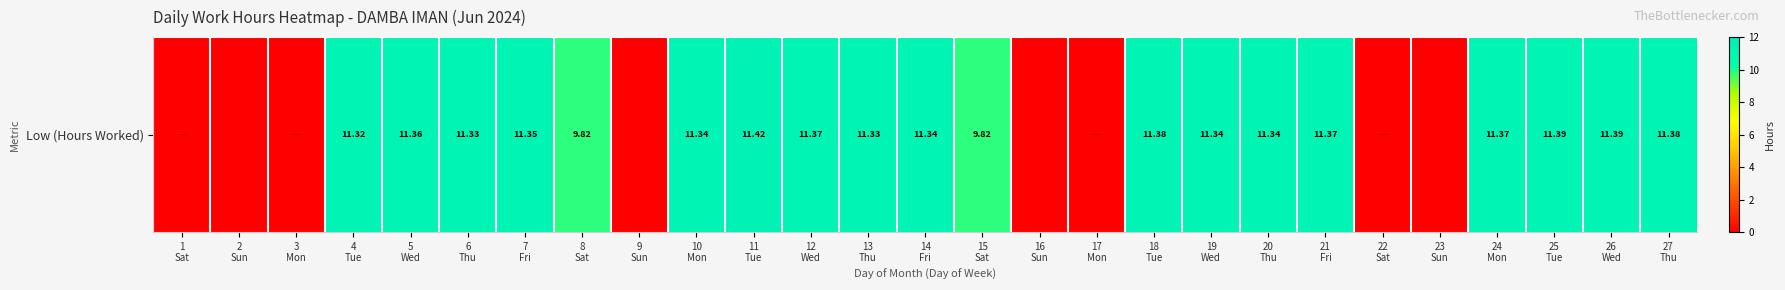

What is the change in value from 2
Sun to 6
Thu?

+11.3